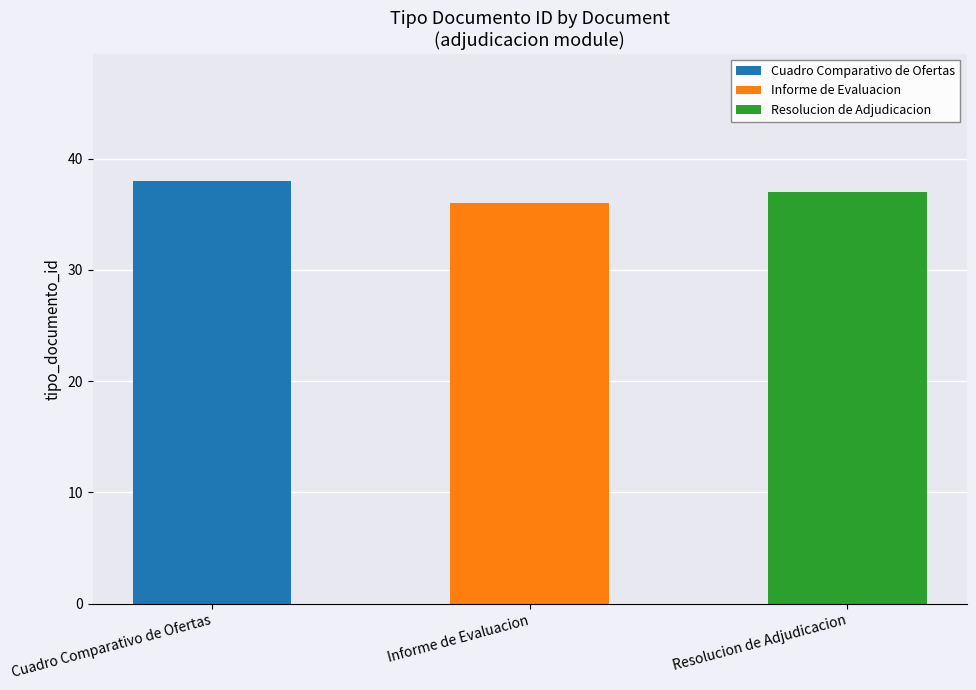

What are all the series names shown in the legend?

Cuadro Comparativo de Ofertas, Informe de Evaluacion, Resolucion de Adjudicacion